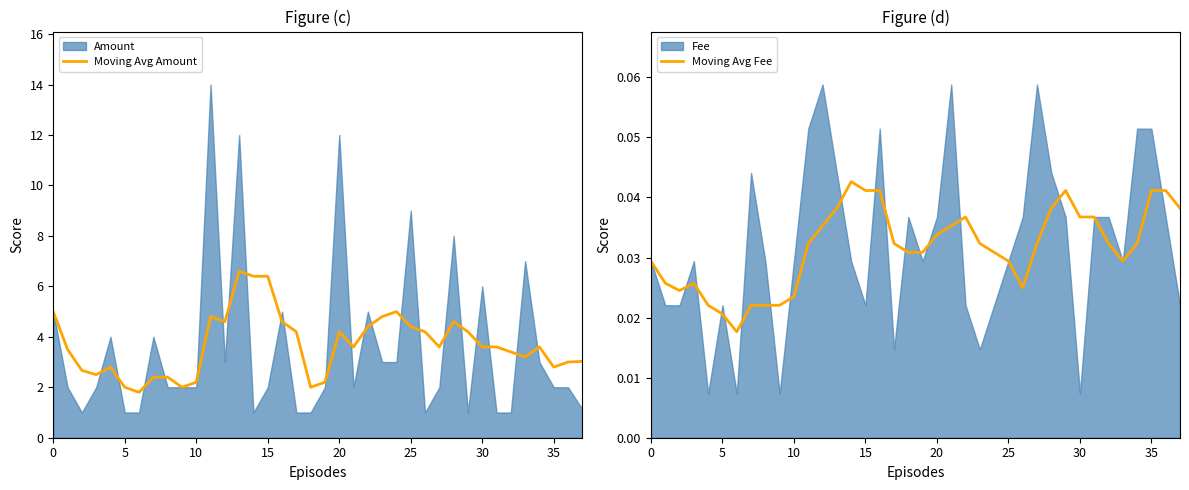

What is the label of the 25th point from the right?

13